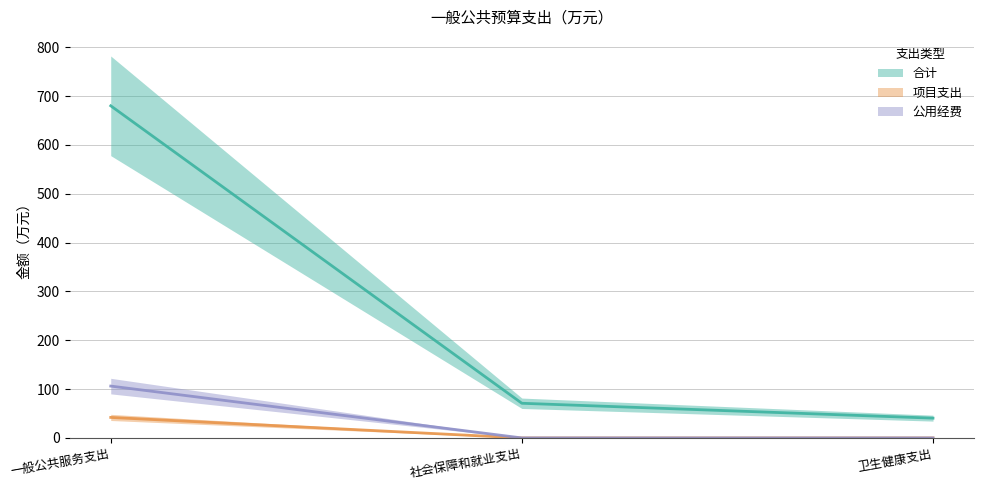

What is the difference between the second highest and minimum values in the 合计 series?

30.5